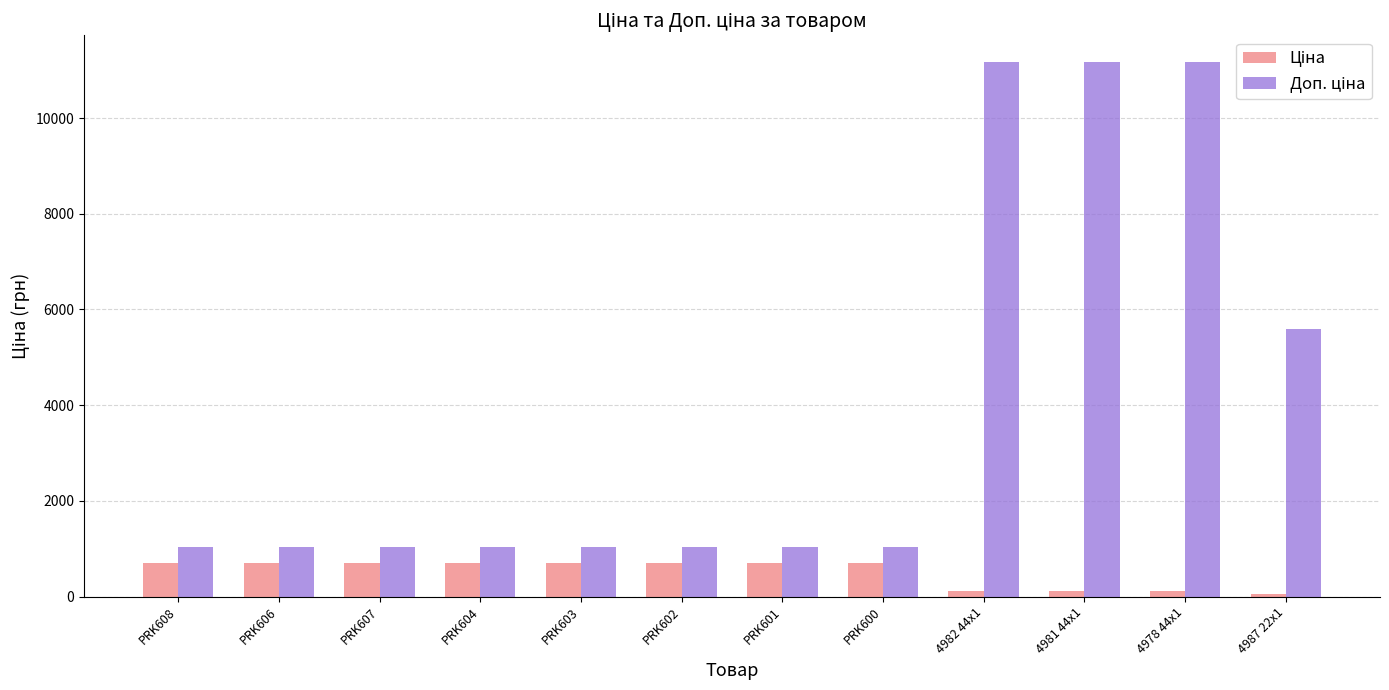

At how many categories does at least one series exceed 7712?

3